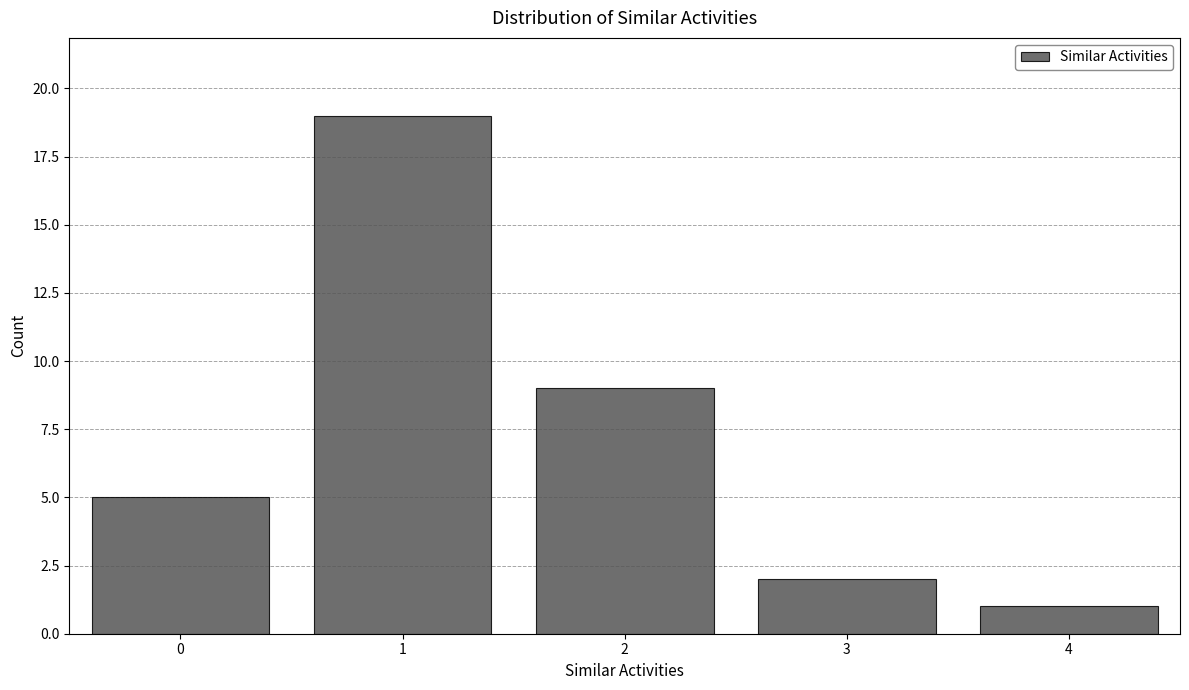

Reading left to right, transcribe this chart: for each bar, give the range it covers on the x-axis and its height. The values are not printed on the chart, so give them approximately, as read against the axis.

-0.5 to 0.5: 5
0.5 to 1.5: 19
1.5 to 2.5: 9
2.5 to 3.5: 2
3.5 to 4.5: 1